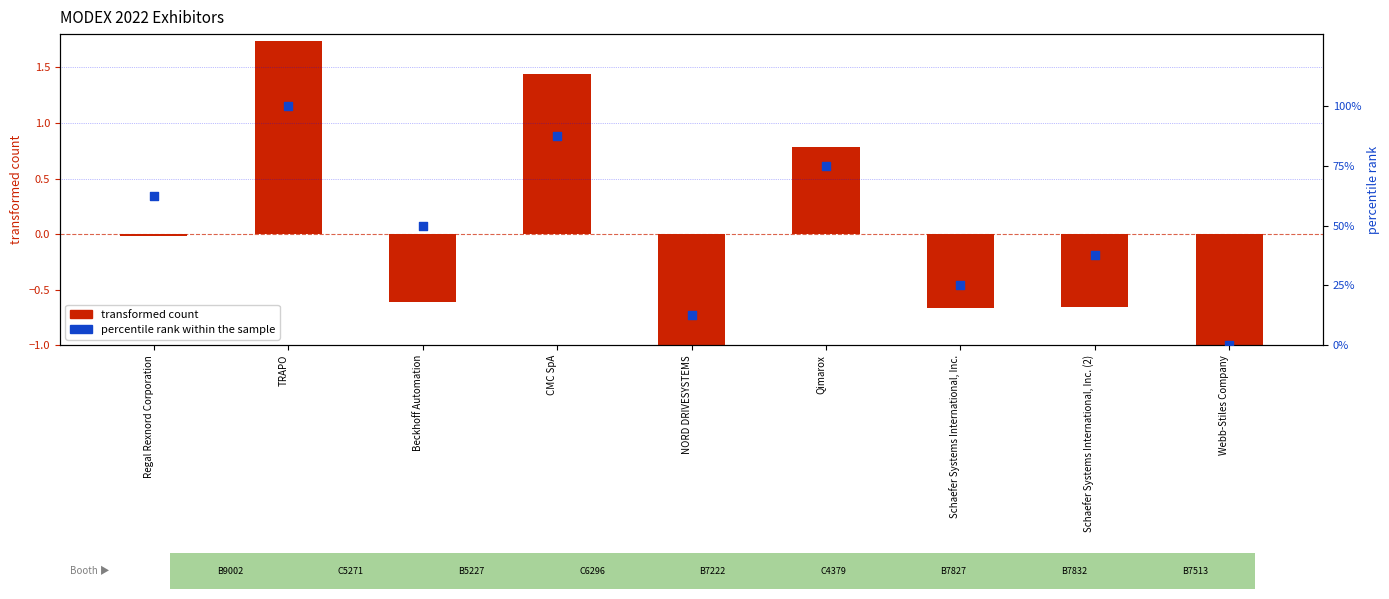

Is the value of percentile rank within the sample at TRAPO greater than the value of transformed count at Regal Rexnord Corporation?

Yes